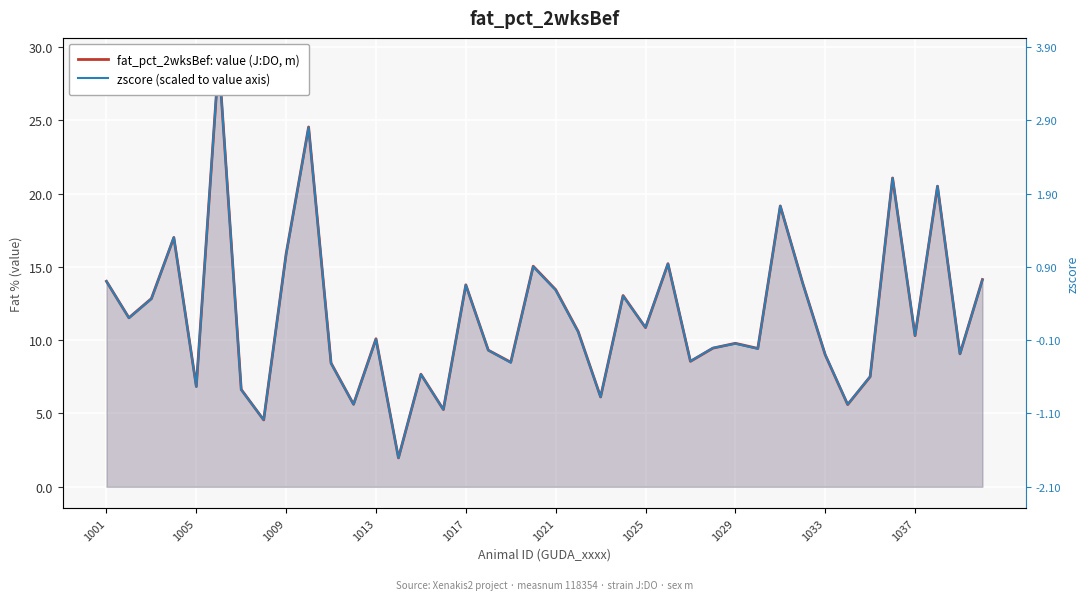

Is it true that zscore (scaled to value axis) equals 5.4 at 23?

False